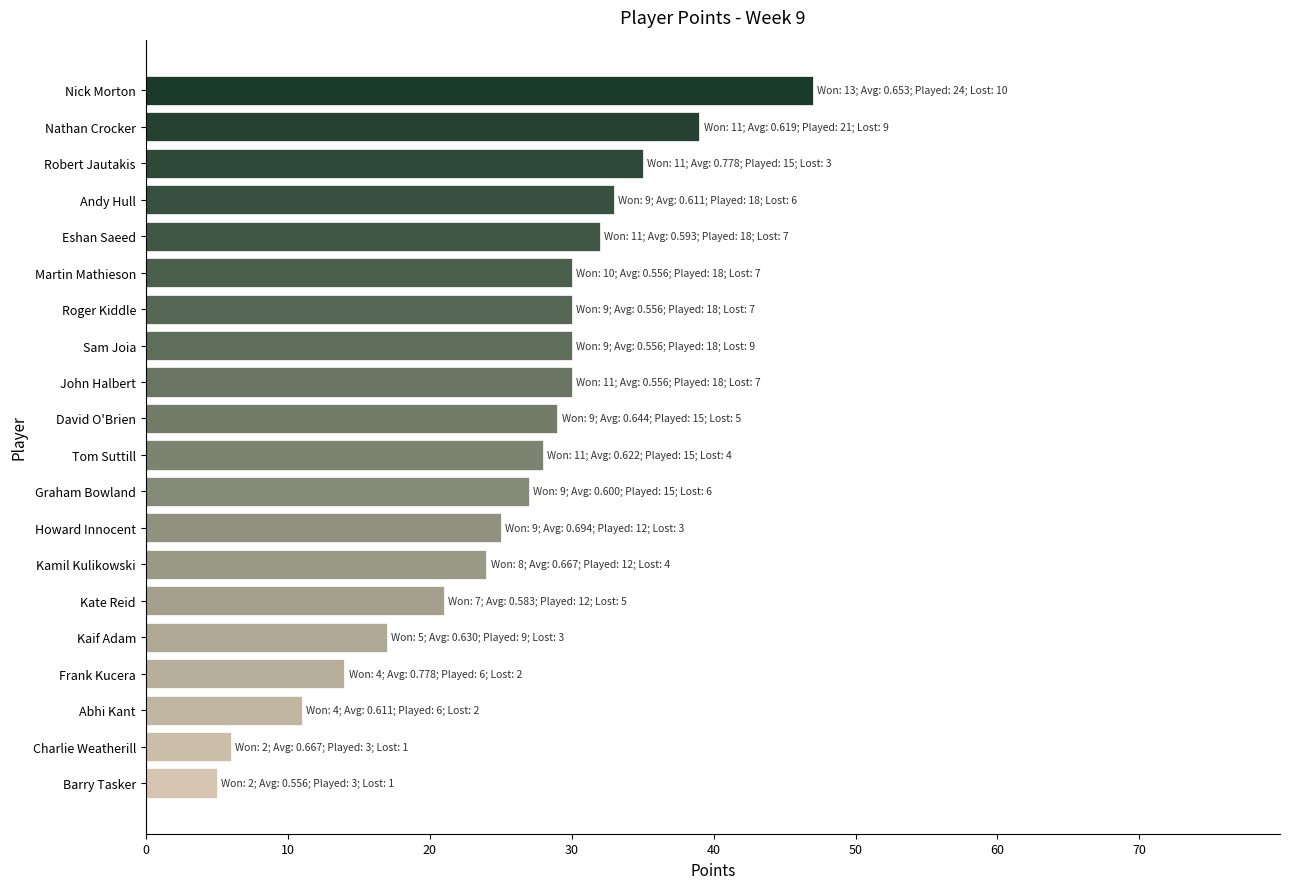

Approximately how many times larger is the value at Kamil Kulikowski compared to Charlie Weatherill?

4.0